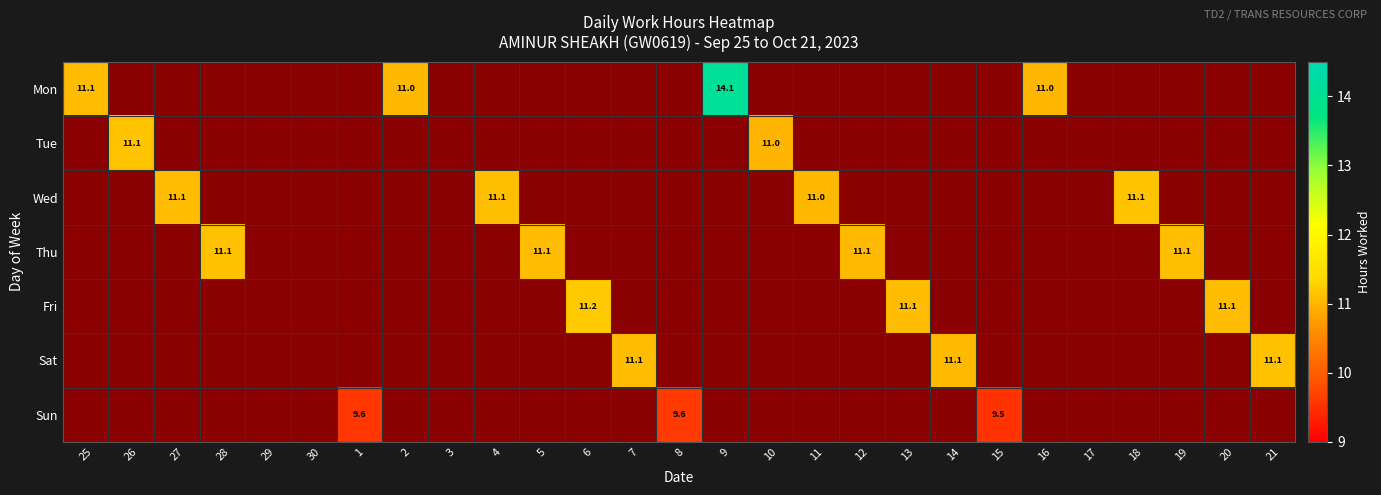

The value of Mon at 15 is 0.4. True or false?

False